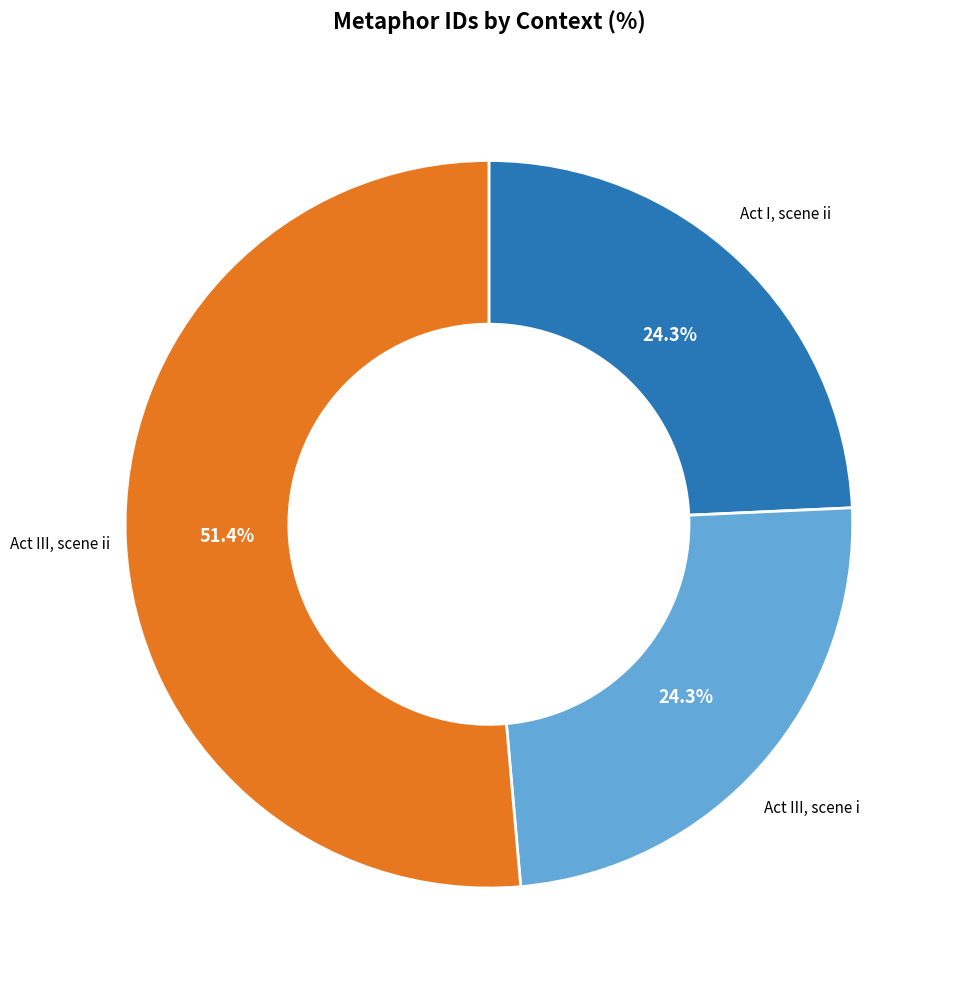

How many slices are in this pie chart?

3